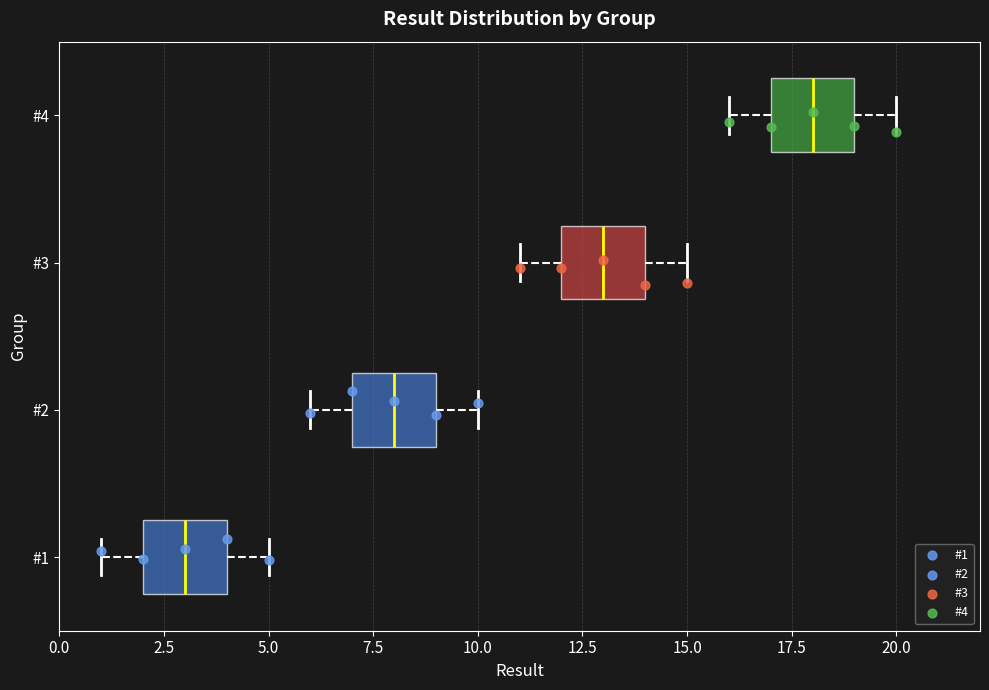

Which box has the furthest to the right median line?

#4